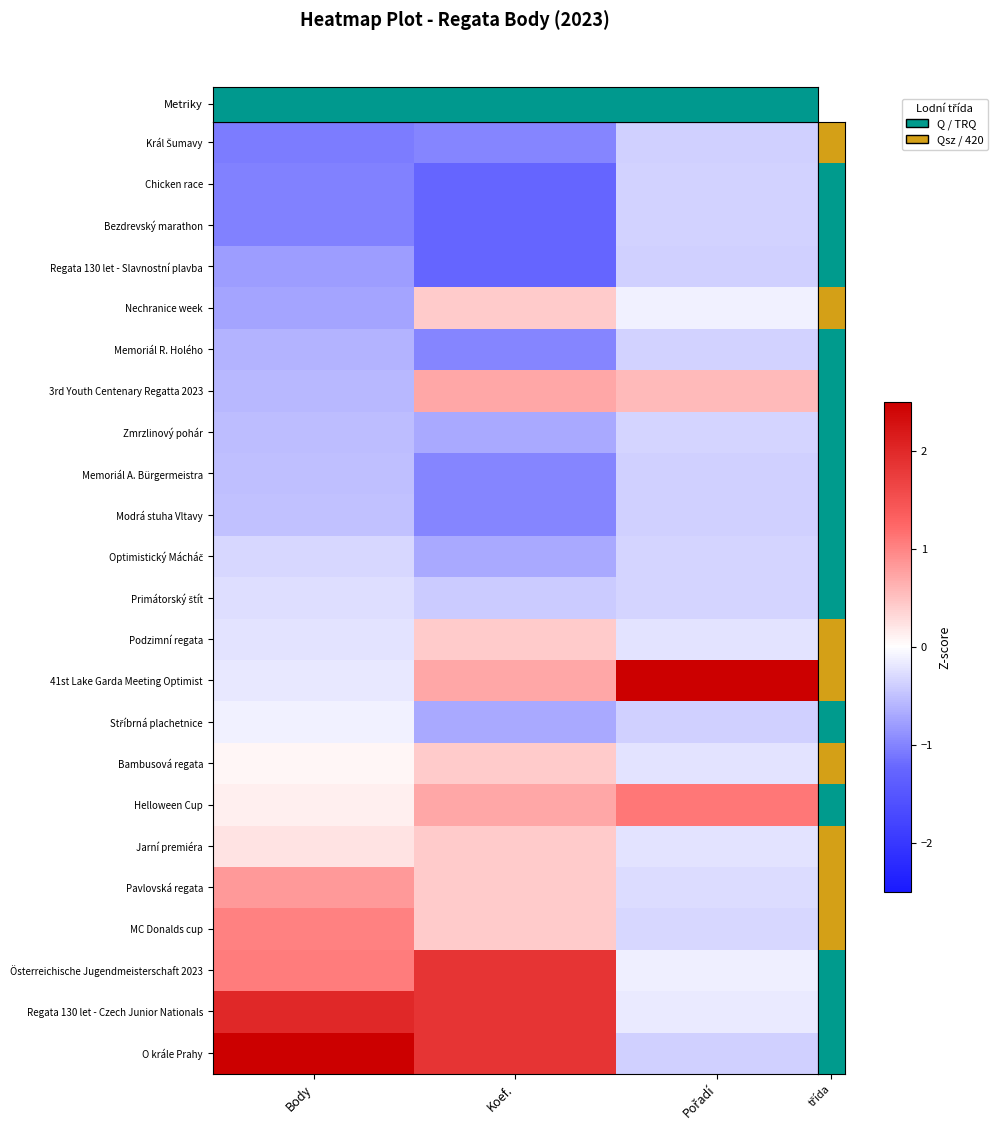

Which label corresponds to the largest value in the chart?

Pořadí